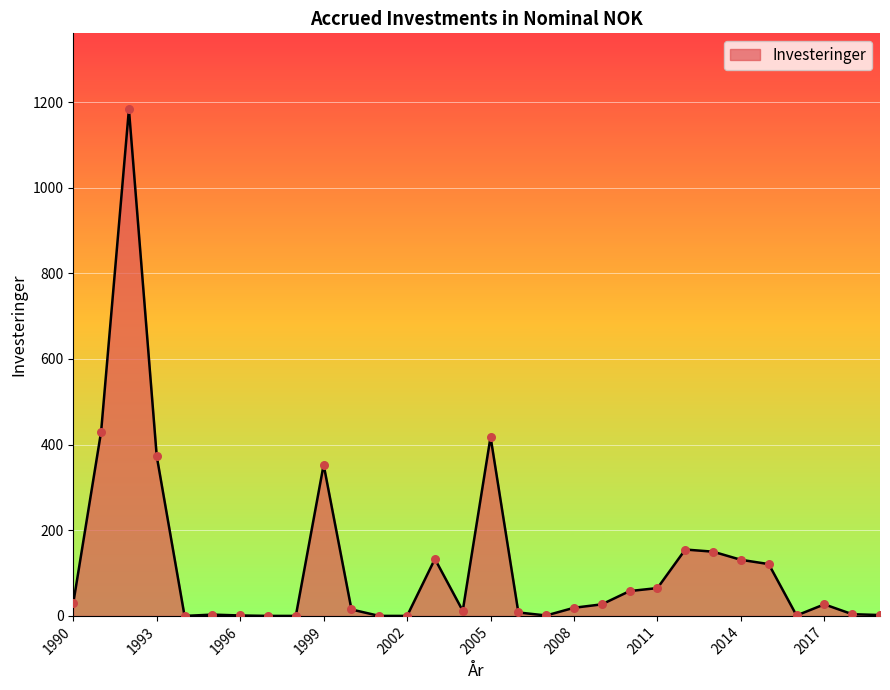

What is the greatest value displayed?

1183